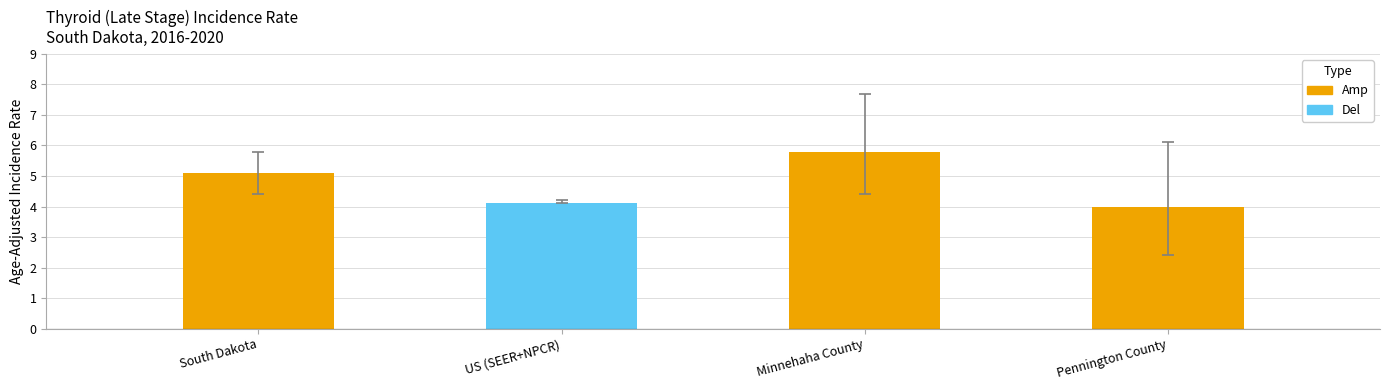

Which category has the highest value in the Lower 95% CI series?

South Dakota